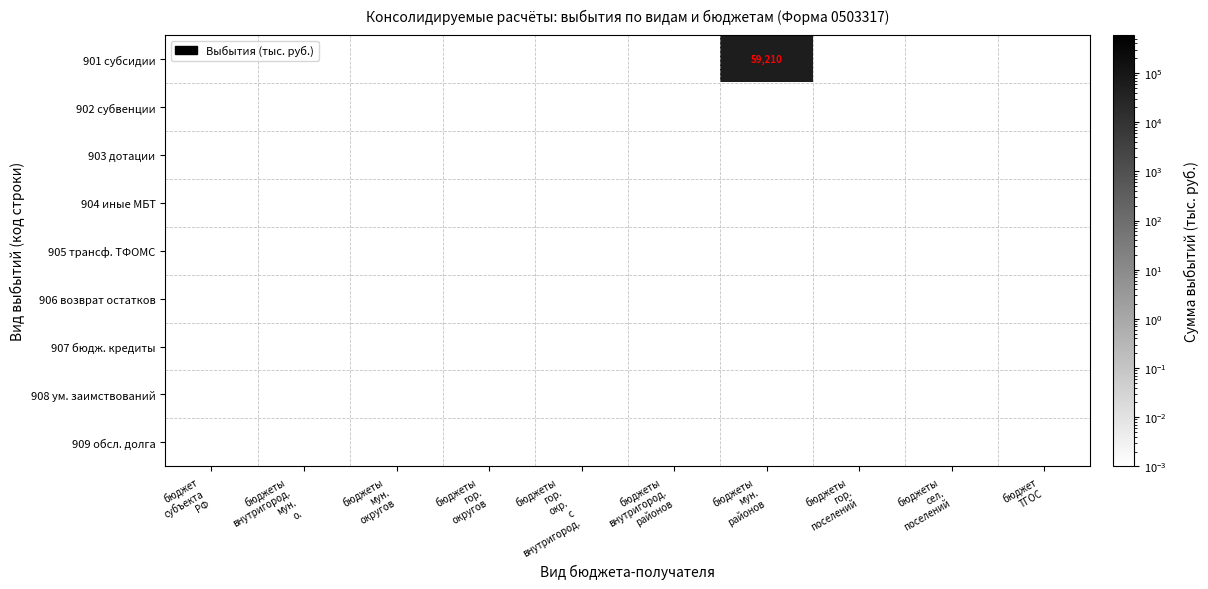

The value of 901 субсидии at бюджеты внутригород. мун. о. is 0.0. True or false?

True